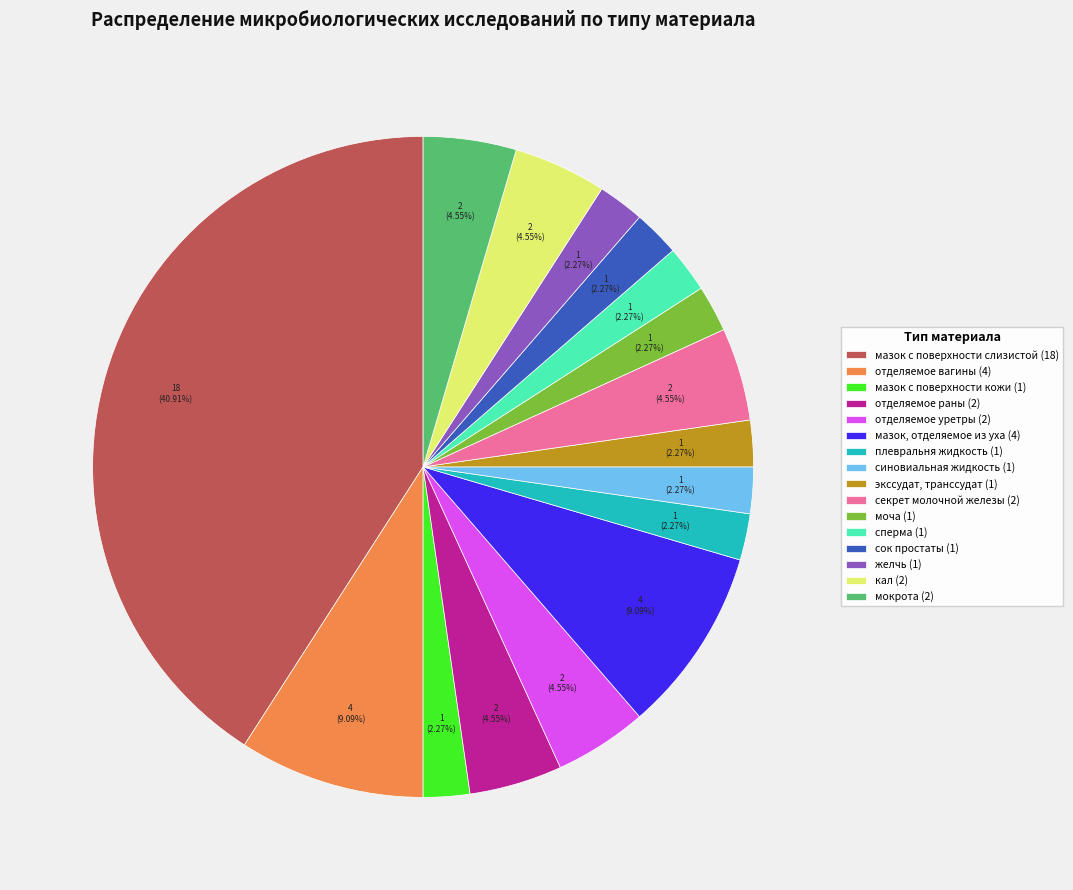

True or false: желчь accounts for 2% of the total.

True